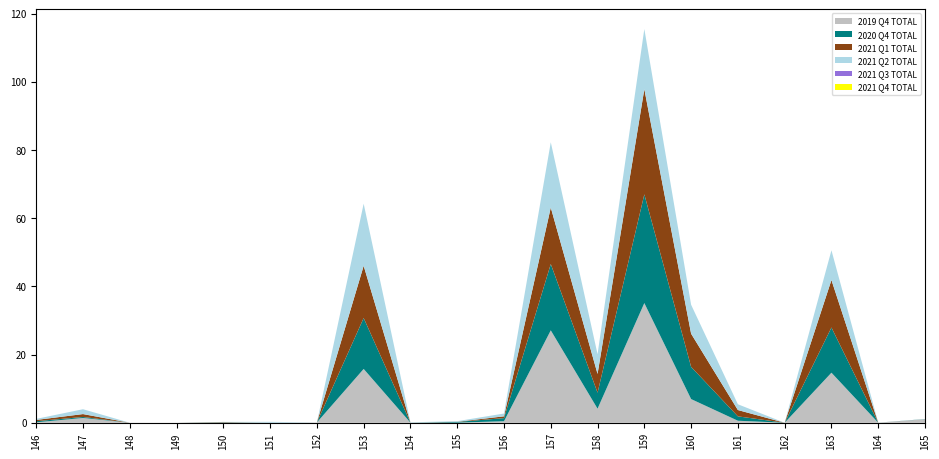

Reading left to right, list all the values displayed in this chart.

2019 Q4 TOTAL: 0.1	1.4	0.0	0.0	0.1	0.0	0.1	15.8	0.0	0.0	0.5	27.1	4.1	35.1	7.0	0.6	0.0	14.7	0.0	1.1
2020 Q4 TOTAL: 0.3	0.3	0.0	0.0	0.1	0.0	0.0	14.9	0.0	0.2	0.9	19.5	4.7	31.9	9.4	1.3	0.0	13.2	0.0	0.0
2021 Q1 TOTAL: 0.4	0.9	0.0	0.0	0.1	0.0	0.0	15.3	0.0	0.0	0.5	16.6	5.5	30.8	9.7	1.9	0.0	13.9	0.0	0.0
2021 Q2 TOTAL: 0.3	1.4	0.0	0.0	0.0	0.3	0.0	18.2	0.1	0.2	0.8	19.1	5.8	17.6	8.5	1.7	0.0	8.7	0.0	0.0
2021 Q3 TOTAL: 0.0	0.0	0.0	0.0	0.0	0.0	0.0	0.0	0.0	0.0	0.0	0.0	0.0	0.0	0.0	0.0	0.0	0.0	0.0	0.0
2021 Q4 TOTAL: 0.0	0.0	0.0	0.0	0.0	0.0	0.0	0.0	0.0	0.0	0.0	0.0	0.0	0.0	0.0	0.0	0.0	0.0	0.0	0.0